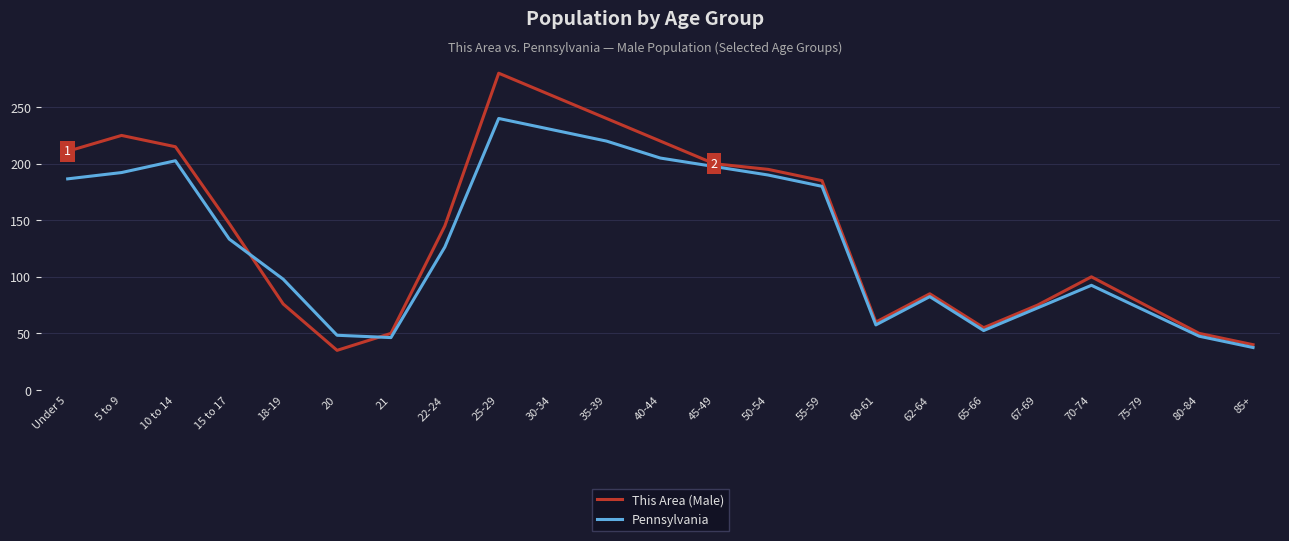

What position from the left is 21?

7